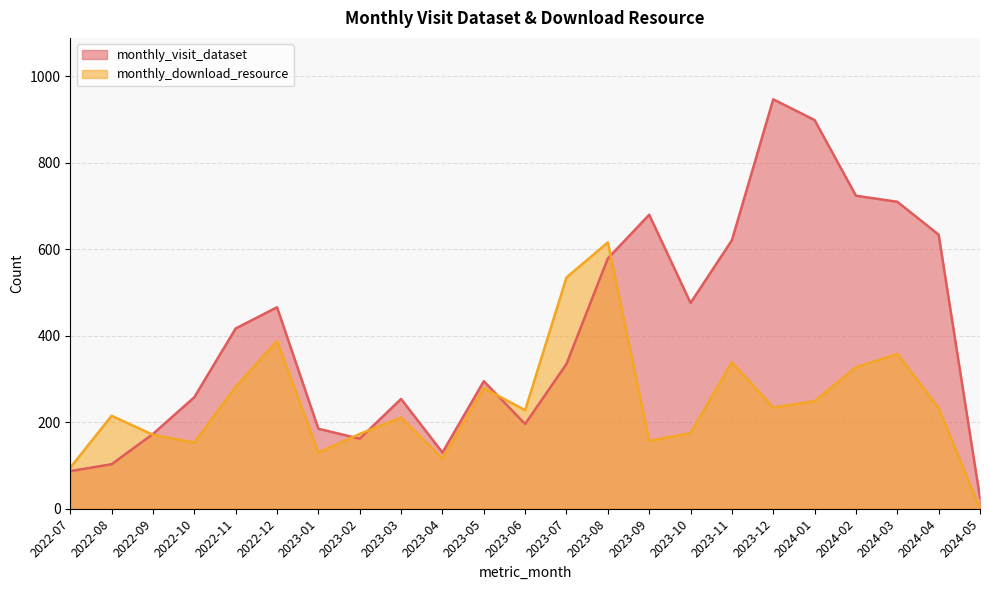

The monthly_download_resource series shows 109 at 2023-10. True or false?

False